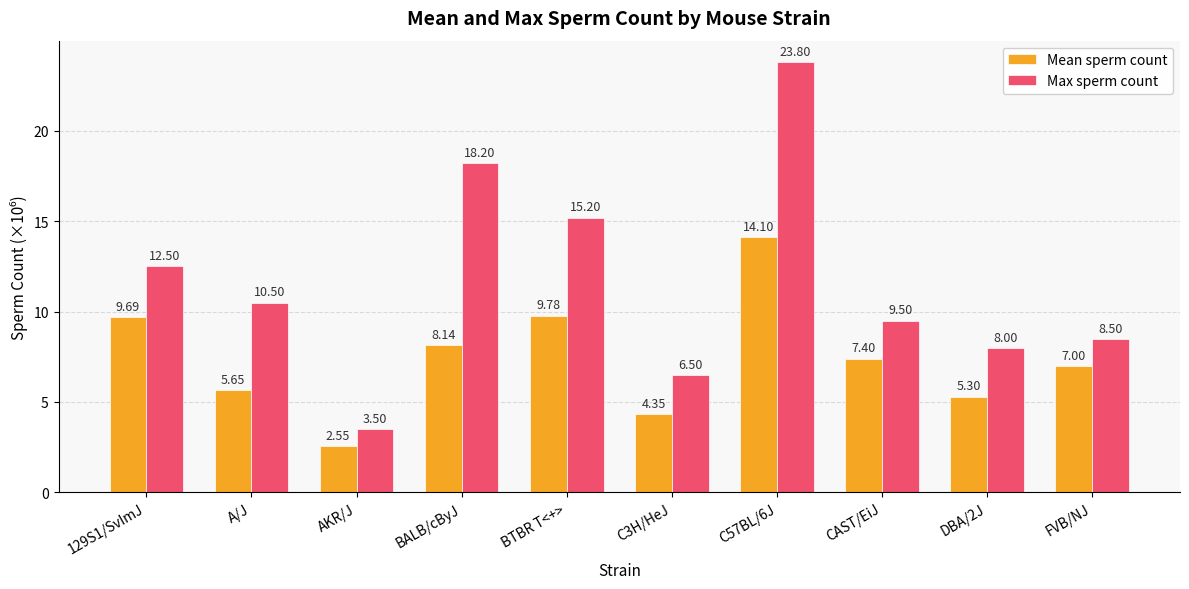

The value of Mean sperm count at BTBR T<+> is 9.8. True or false?

True